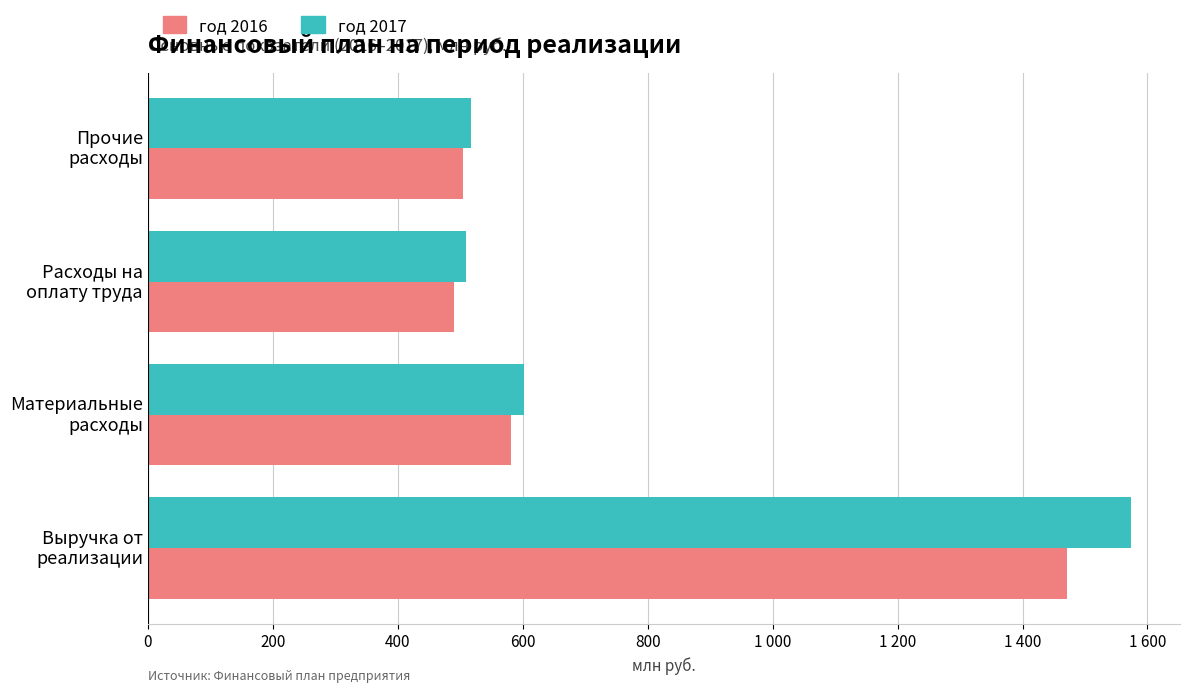

What are all the series names shown in the legend?

год 2016, год 2017